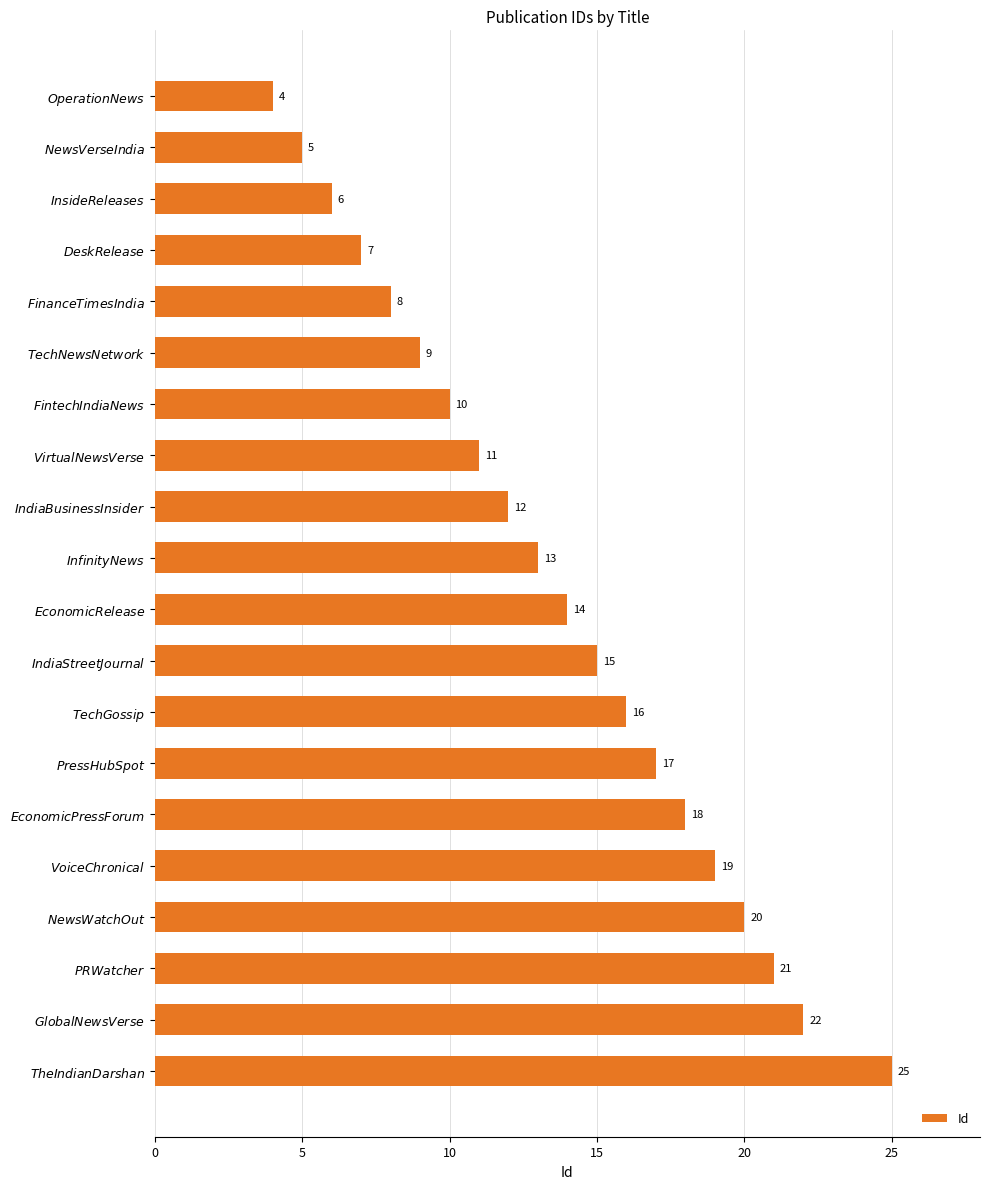

List the labels in order of value, smallest first.

$\it{Operation News}$, $\it{News Verse India}$, $\it{Inside Releases}$, $\it{Desk Release}$, $\it{Finance Times India}$, $\it{Tech News Network}$, $\it{Fintech India News}$, $\it{Virtual News Verse}$, $\it{India Business Insider}$, $\it{Infinity News}$, $\it{Economic Release}$, $\it{India Street Journal}$, $\it{Tech Gossip}$, $\it{Press Hub Spot}$, $\it{Economic Press Forum}$, $\it{Voice Chronical}$, $\it{News Watch Out}$, $\it{PR Watcher}$, $\it{Global News Verse}$, $\it{The Indian Darshan}$